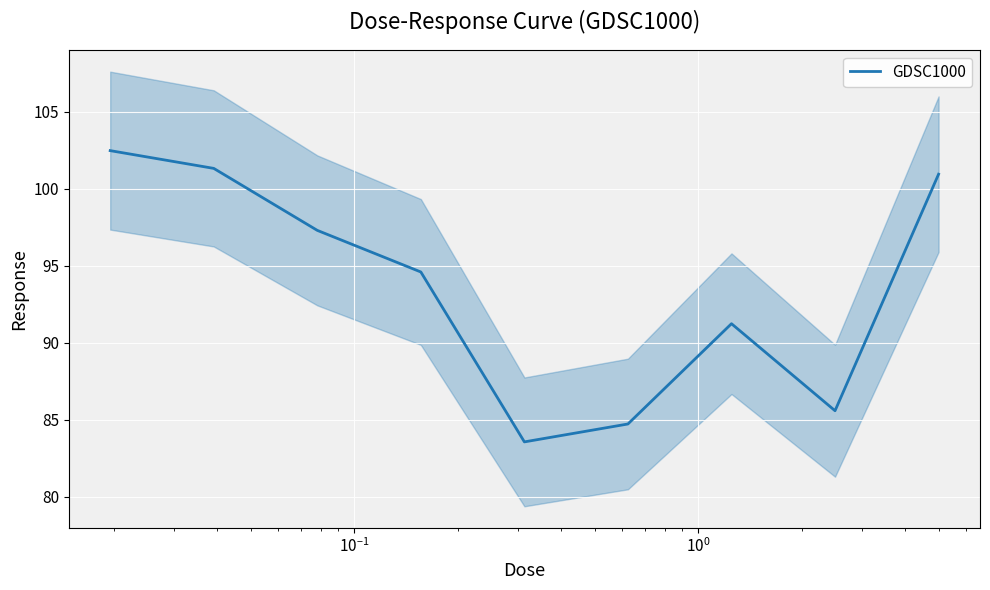

Does the chart display data point markers on the line(s)?

No